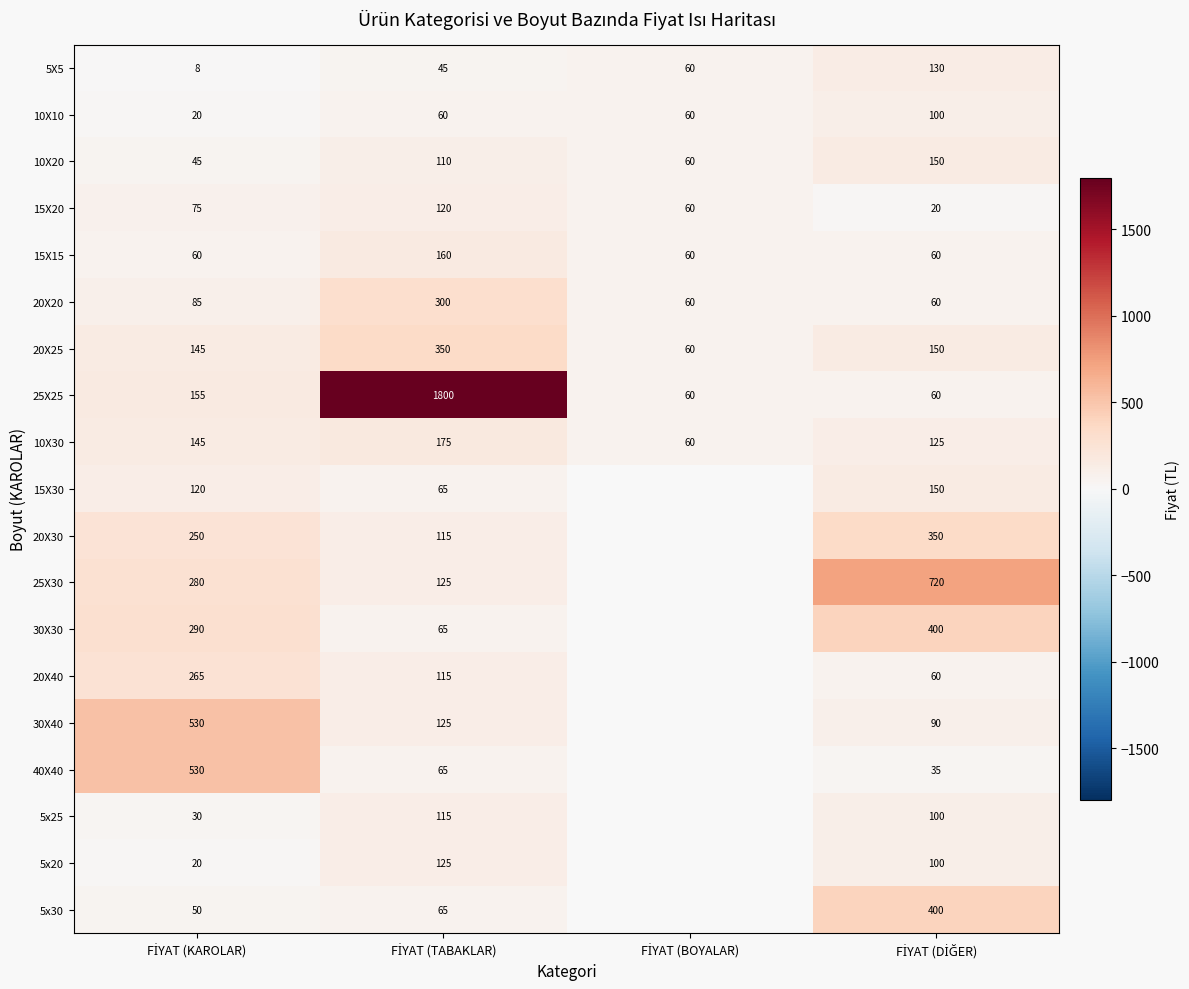

What is the minimum value for 10X10?

20.0